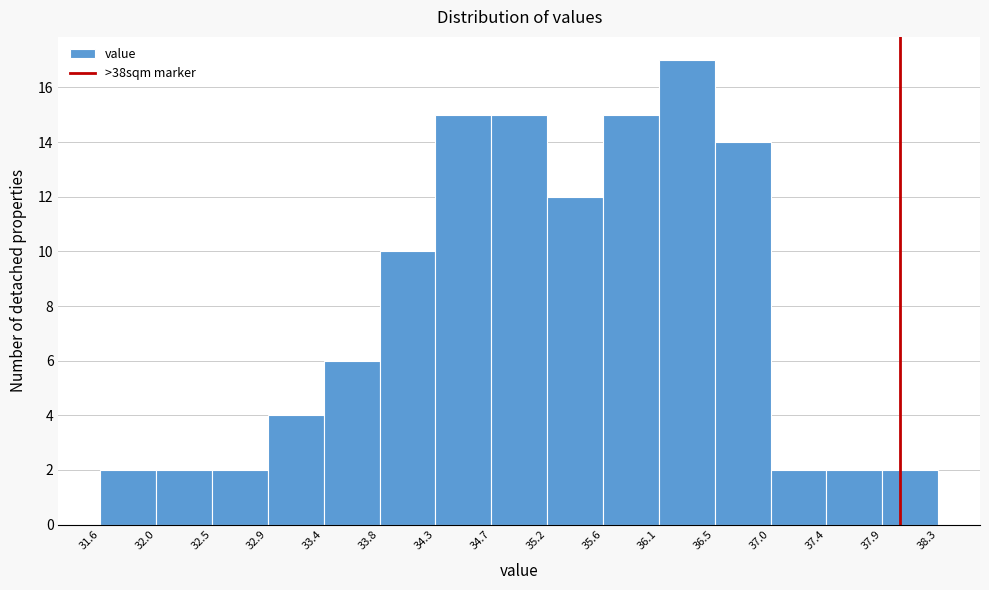

What is the height of the bar covering 33.8 to 34.3 on the x-axis? The values are not printed on the chart, so give them approximately, as read against the axis.

10